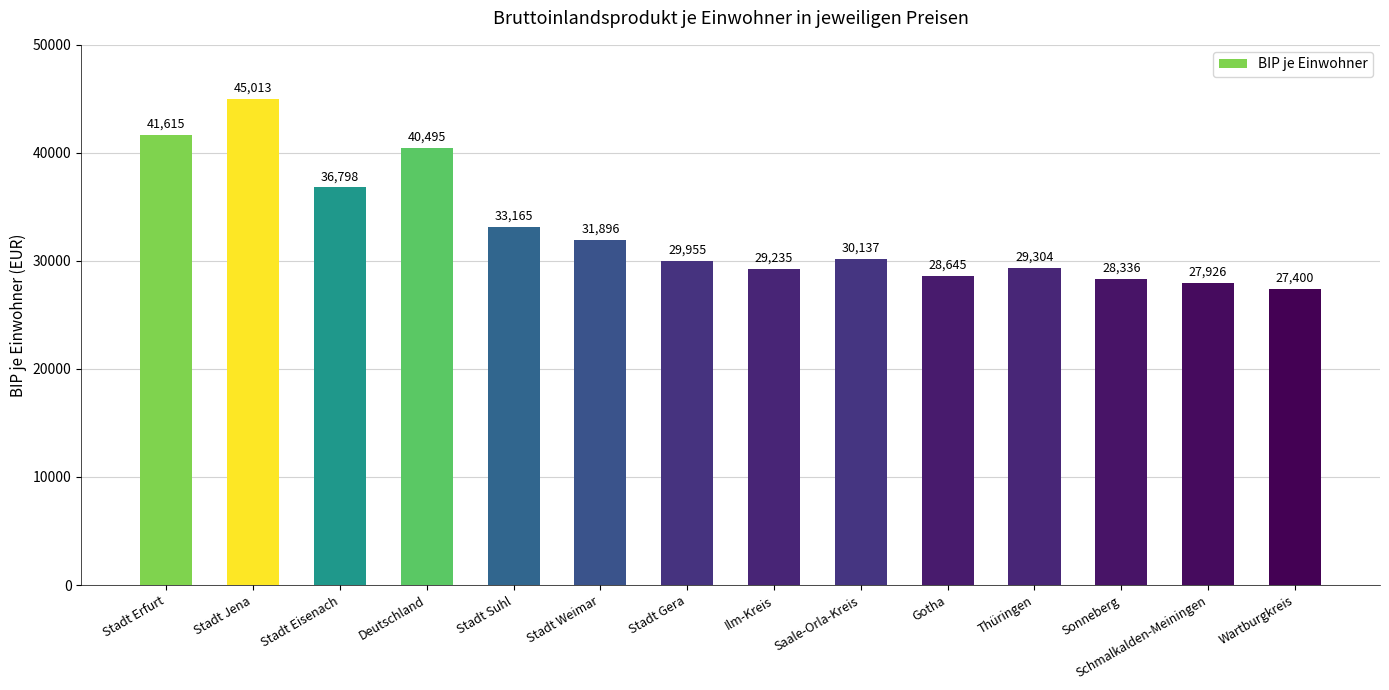

Does the chart contain stacked bars?

No